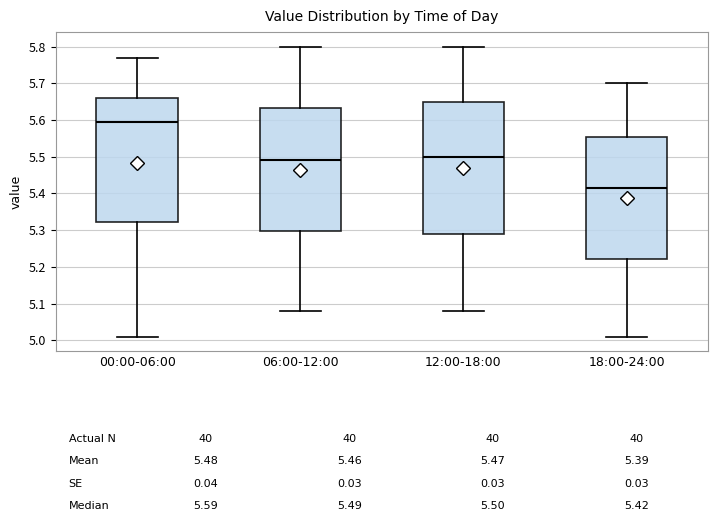

Which box is the tallest, from its lower edge to its upper edge?

12:00-18:00